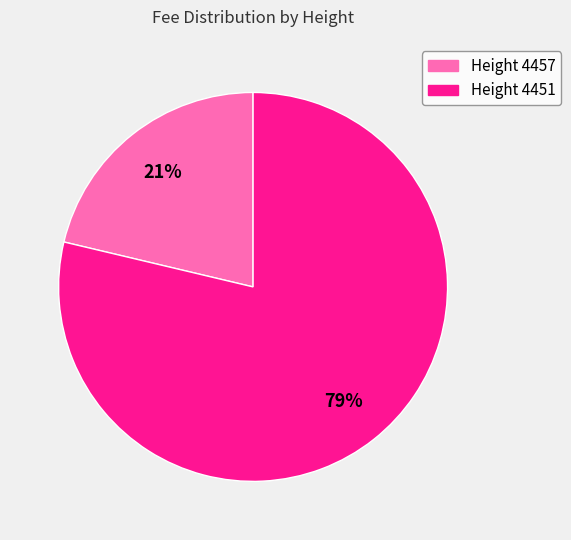

Is there any slice that represents more than half of the pie?

Yes